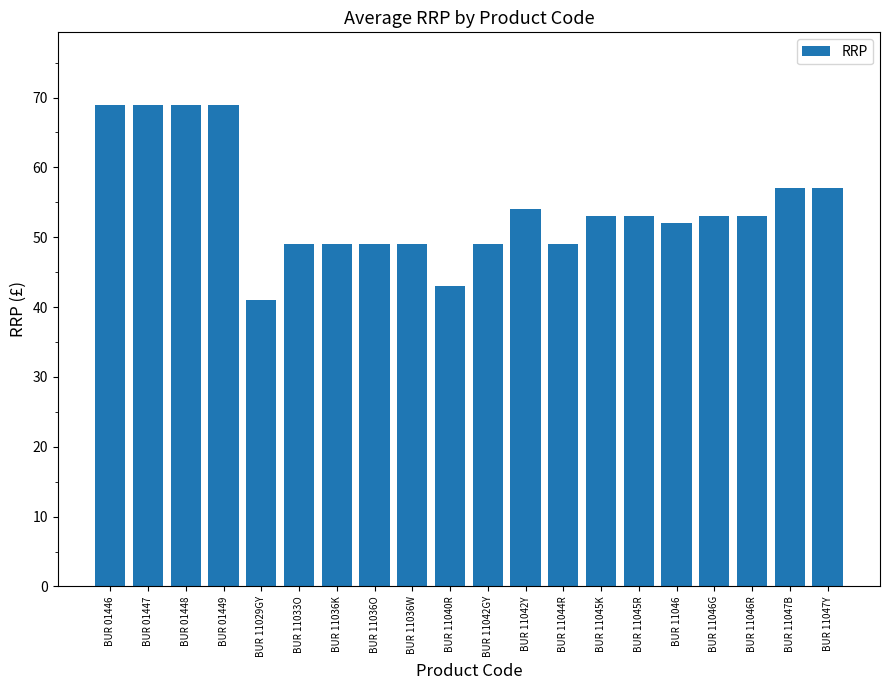

Reading right to left, what are all the values shown in this chart?

57.0	57.0	53.0	53.0	52.0	53.0	53.0	49.0	54.0	49.0	43.0	49.0	49.0	49.0	49.0	41.0	69.0	69.0	69.0	69.0